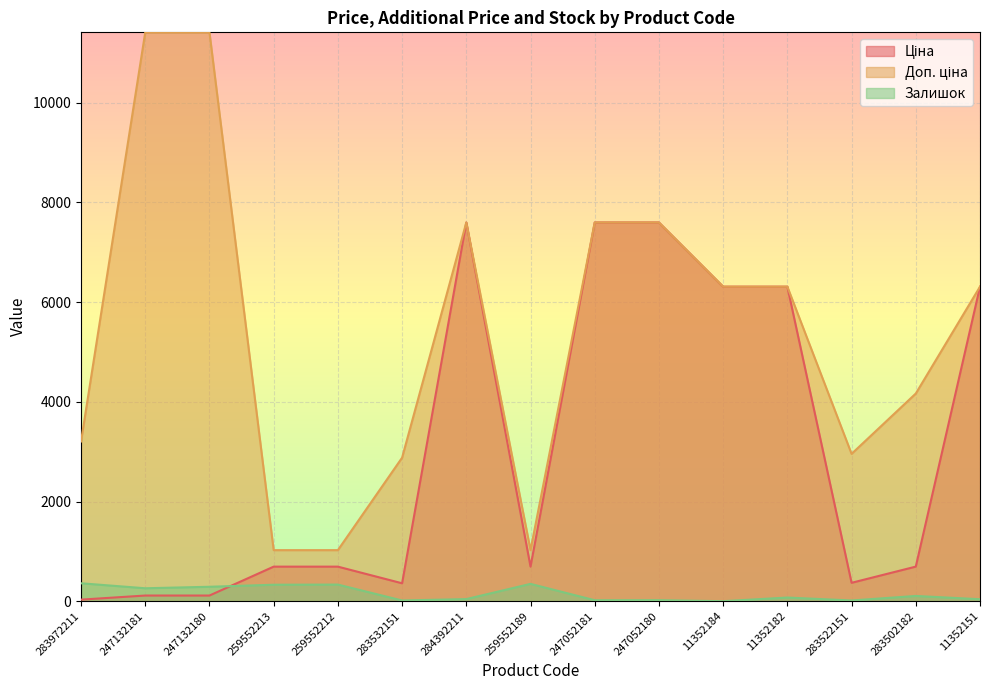

Which series changed the most between 11352182 and 283522151?

Ціна